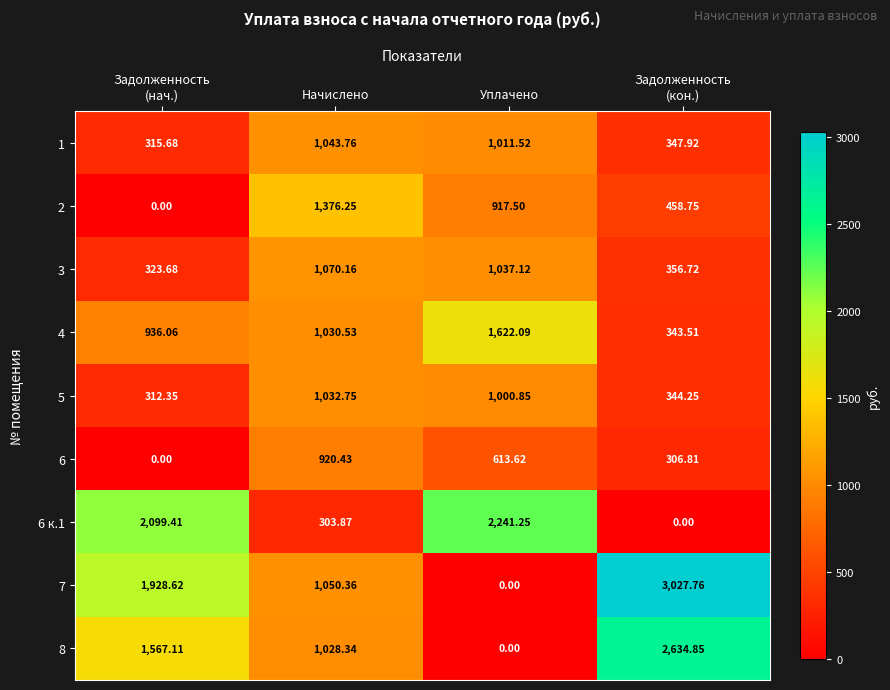

Which series has the widest spread of values?

7